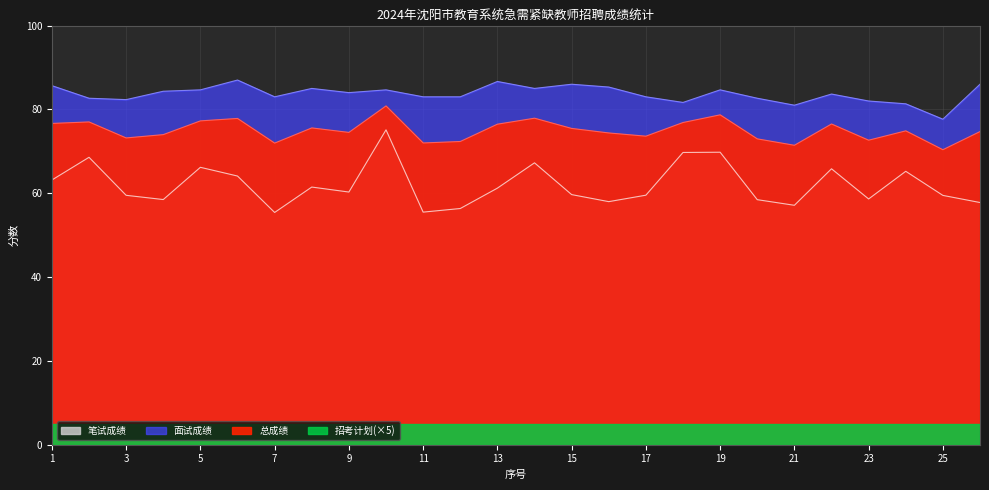

True or false: 面试成绩 has a value of 87.0 at 6.

True